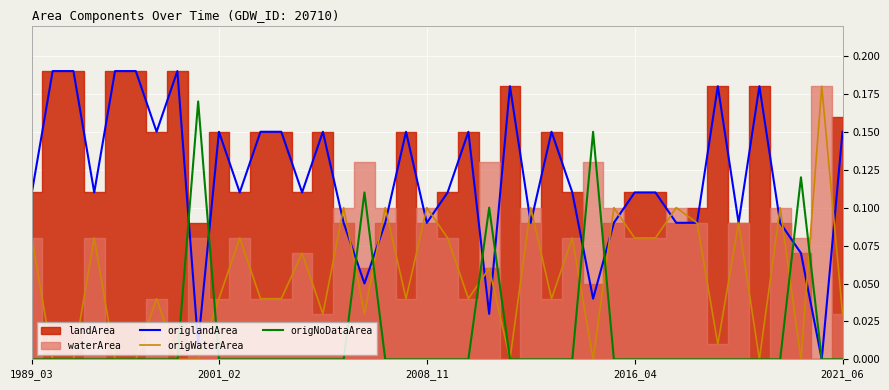

Is it true that origNoDataArea equals 0.0 at 27?

False